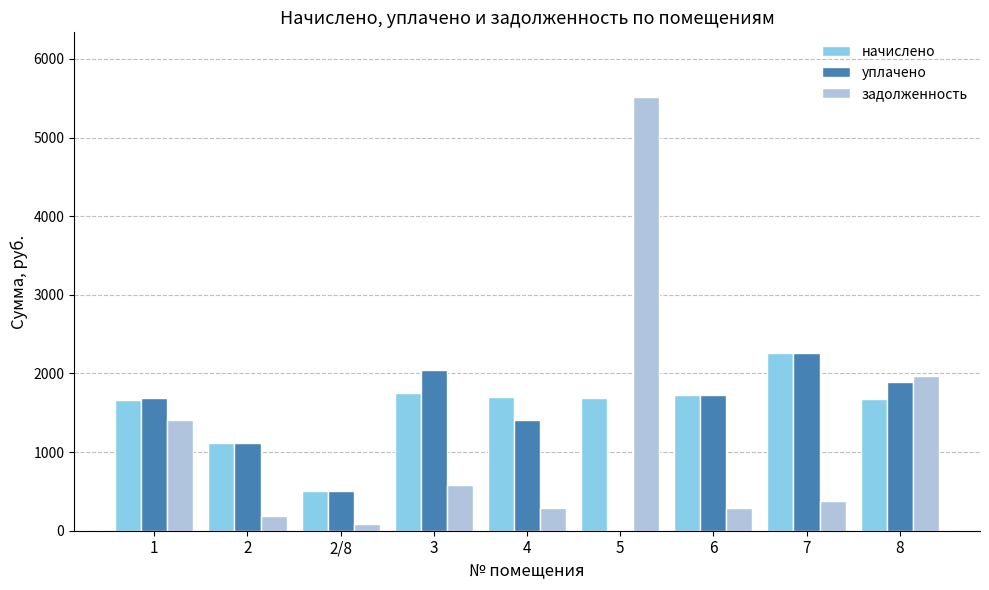

Is the value of начислено at 7 greater than the value of задолженность at 1?

Yes